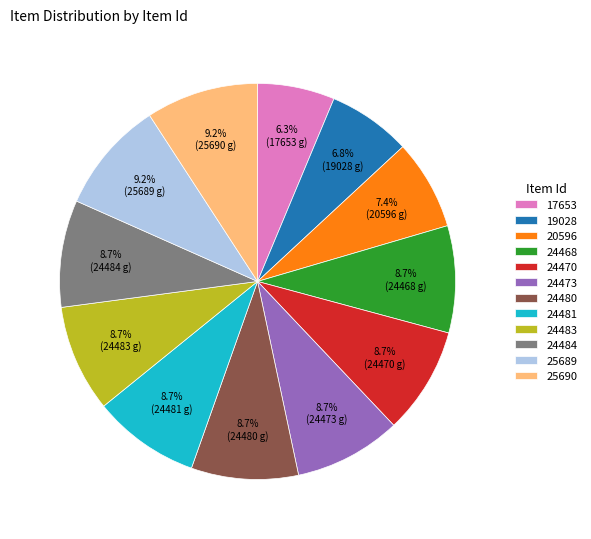

Does 17653 account for over 50% of the chart?

No